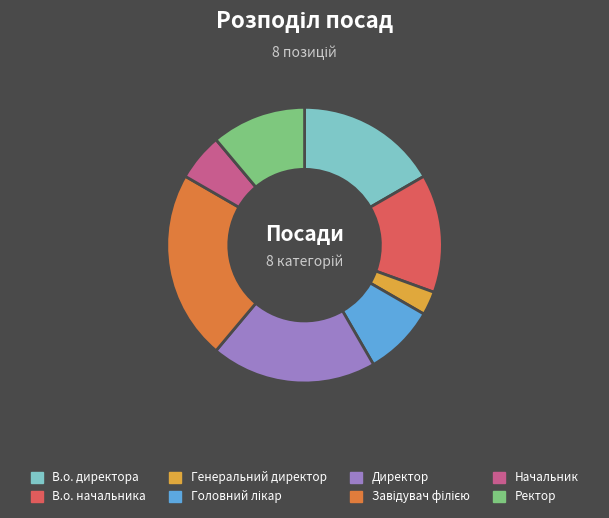

True or false: Начальник accounts for 19% of the total.

False